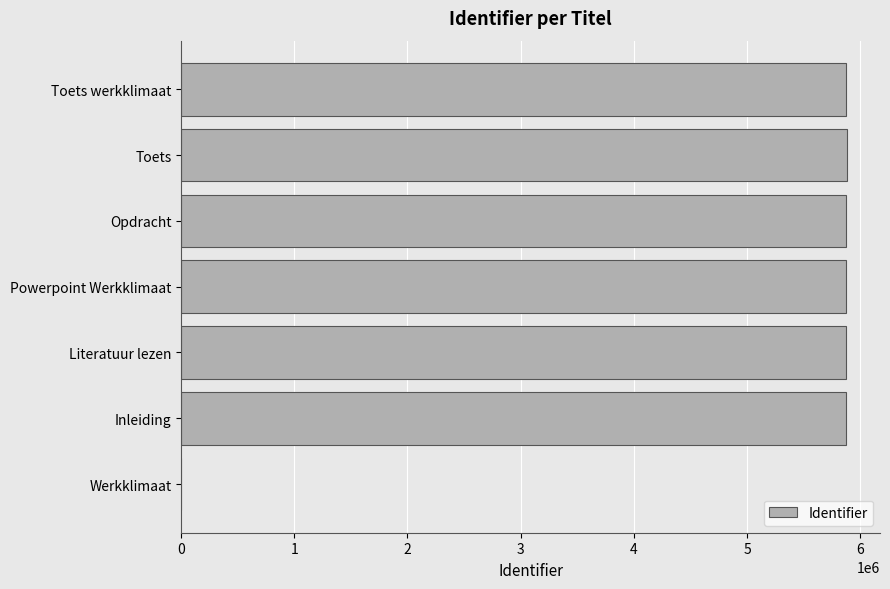

True or false: the data shows 3921082 at Toets werkklimaat.

False